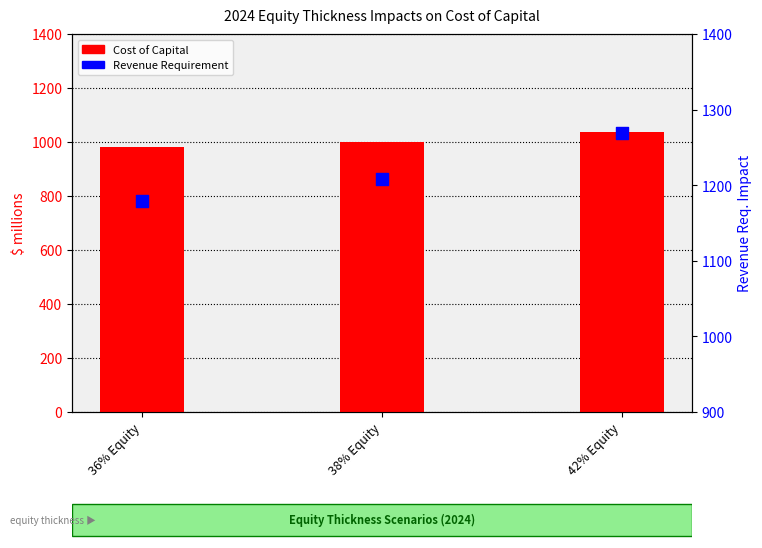

Which series contains the lowest Y value?

Cost of Capital